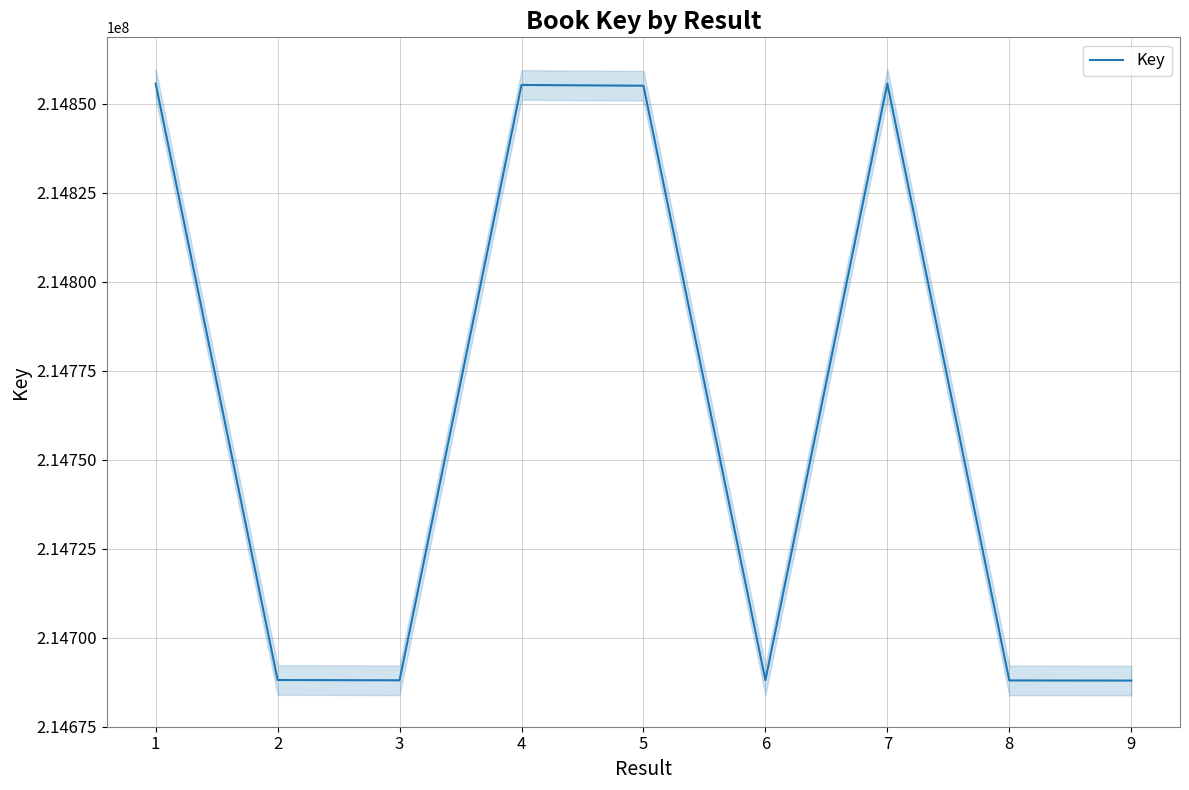

Is this an area chart (filled region under the line)?

No